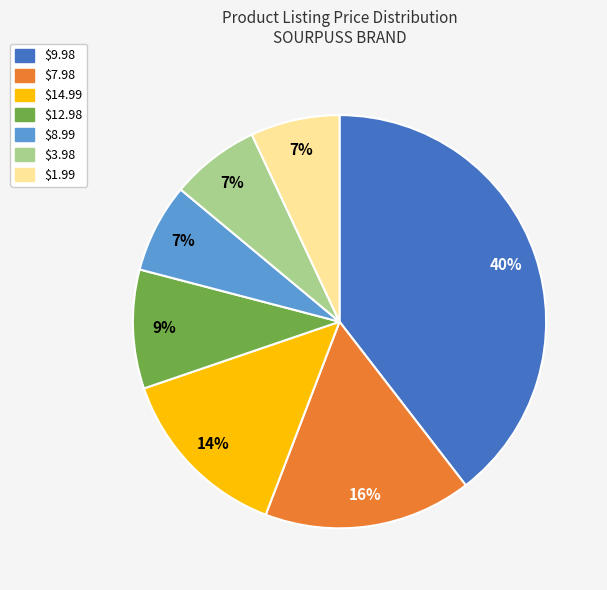

How many segments does this pie chart have?

7